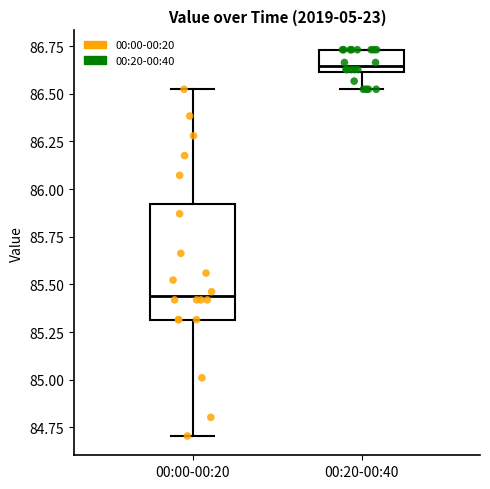

Which box's median line is the highest?

00:20-00:40